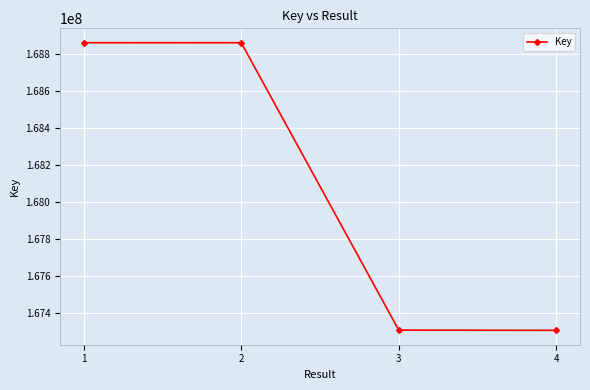

What is the greatest value displayed?

168858462